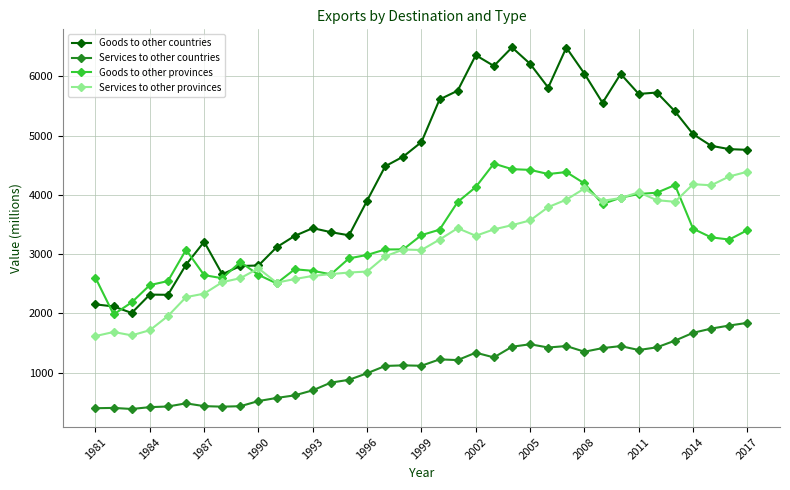

What is the maximum value shown in the chart?

6487